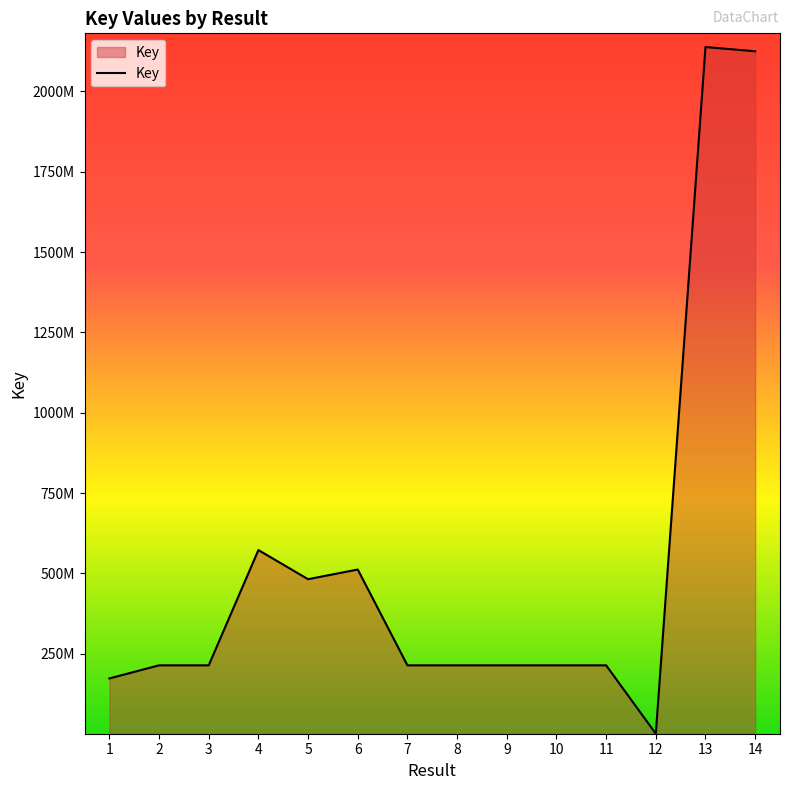

Does the chart display data point markers on the line(s)?

No